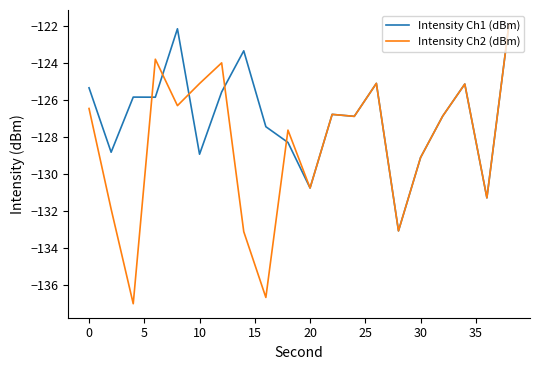

Which series has the largest range (max minus min)?

Intensity Ch2 (dBm)